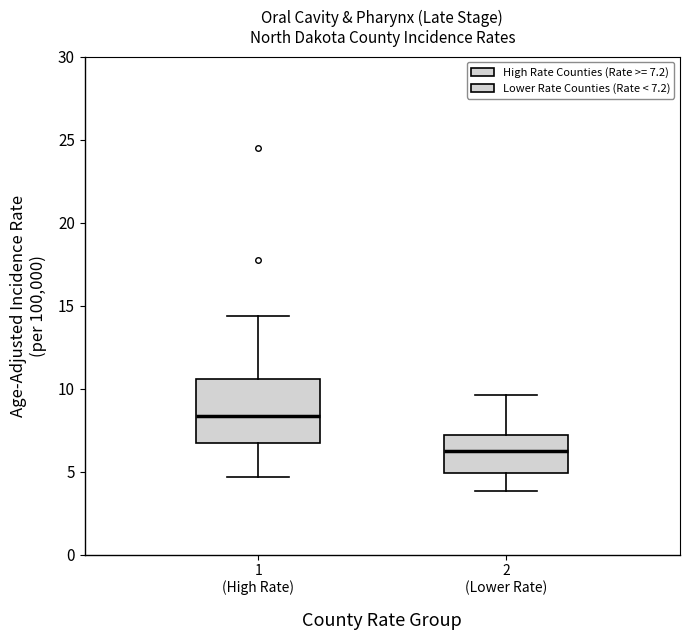

Where does the lower whisker of the box for 1 (High Rate) end on the y-axis? The values are not printed on the chart, so give them approximately, as read against the axis.

4.5